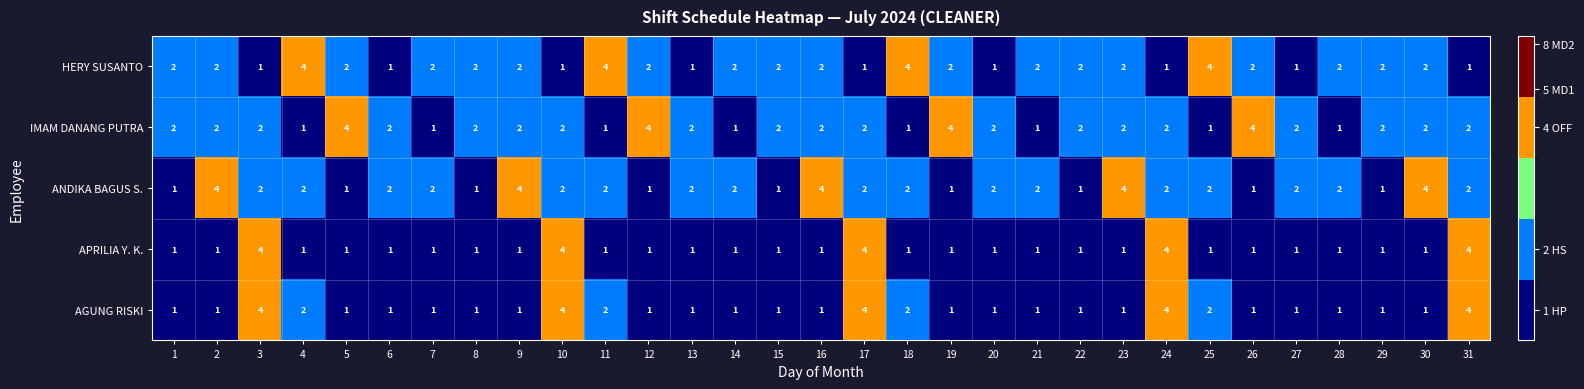

What is the greatest value displayed?

4